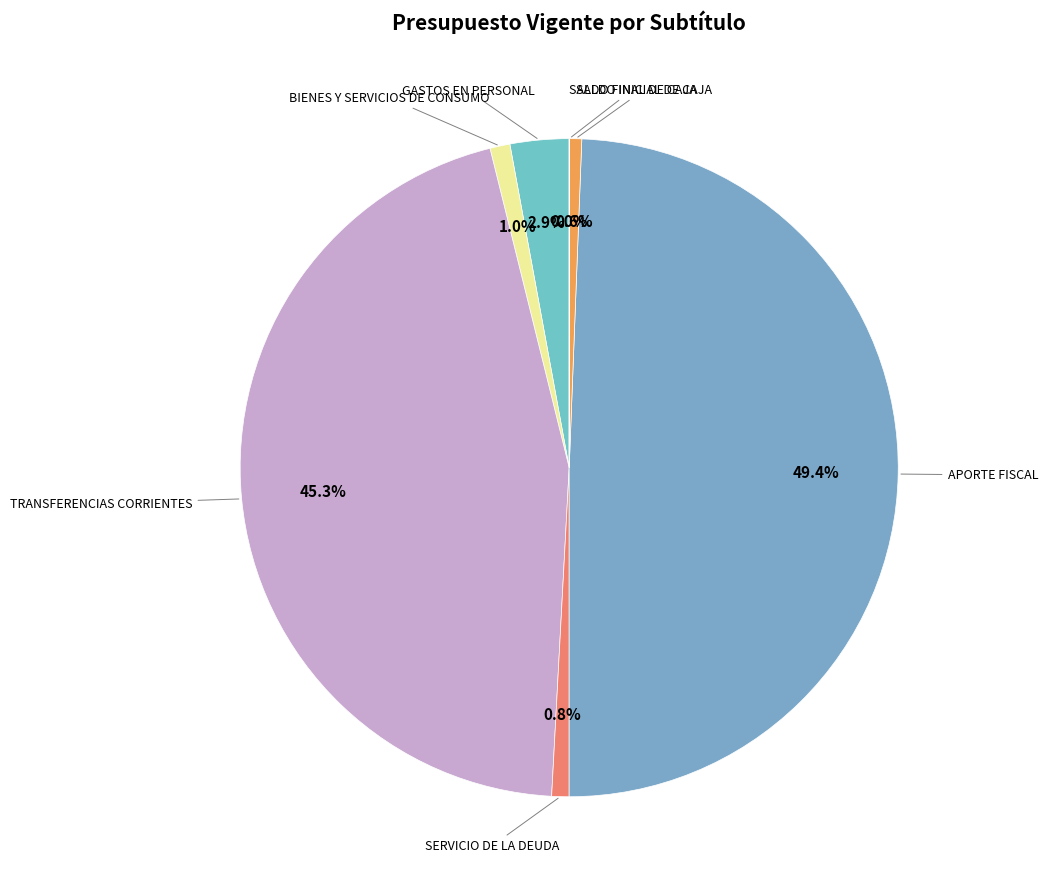

Rank the categories by value from highest to lowest.

APORTE FISCAL, TRANSFERENCIAS CORRIENTES, GASTOS EN PERSONAL, BIENES Y SERVICIOS DE CONSUMO, SERVICIO DE LA DEUDA, SALDO INICIAL DE CAJA, SALDO FINAL DE CAJA